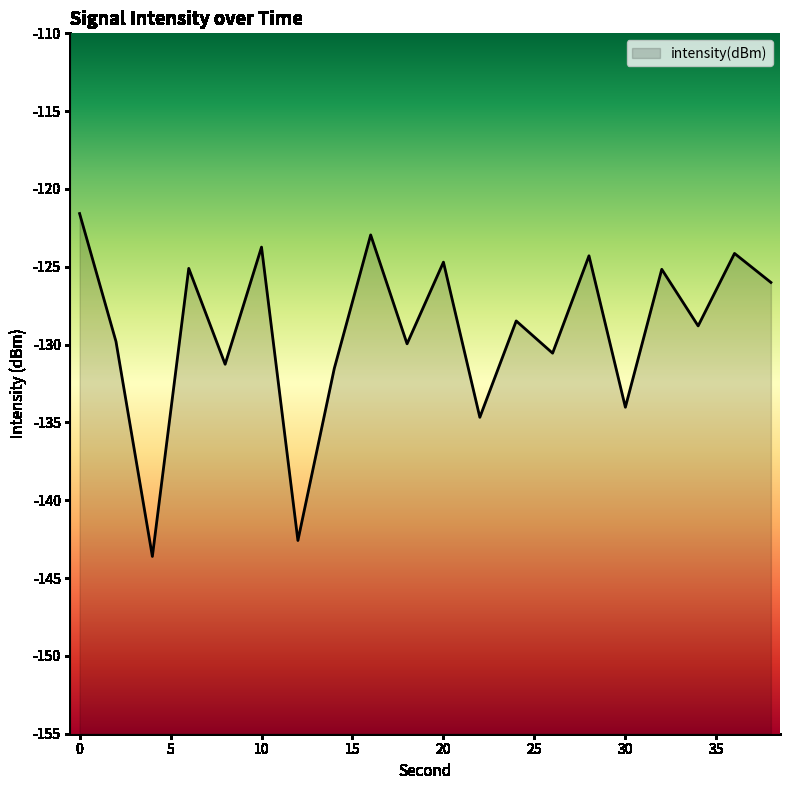

What is the difference between the second highest and second lowest values?

19.6